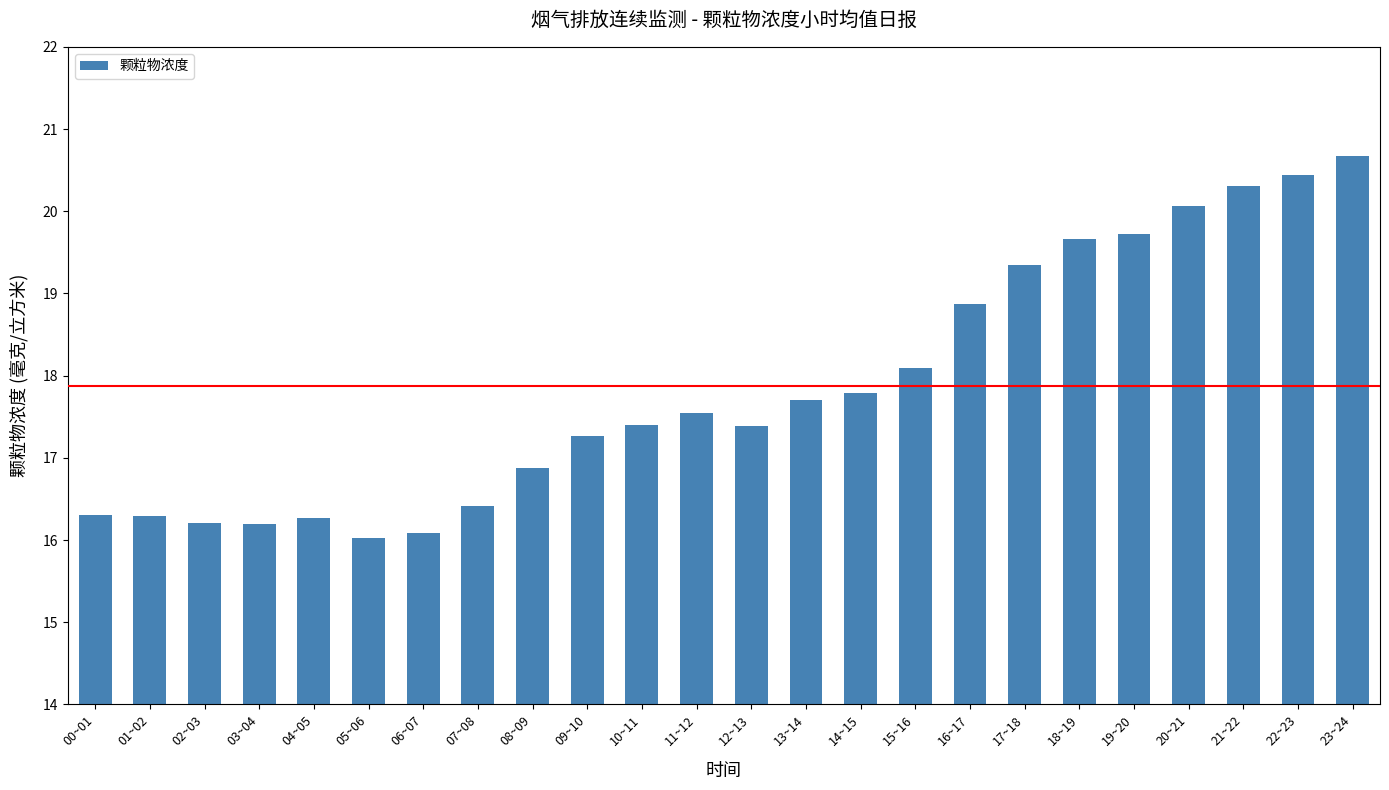

The chart shows a value of 8.9 at 20~21. True or false?

False